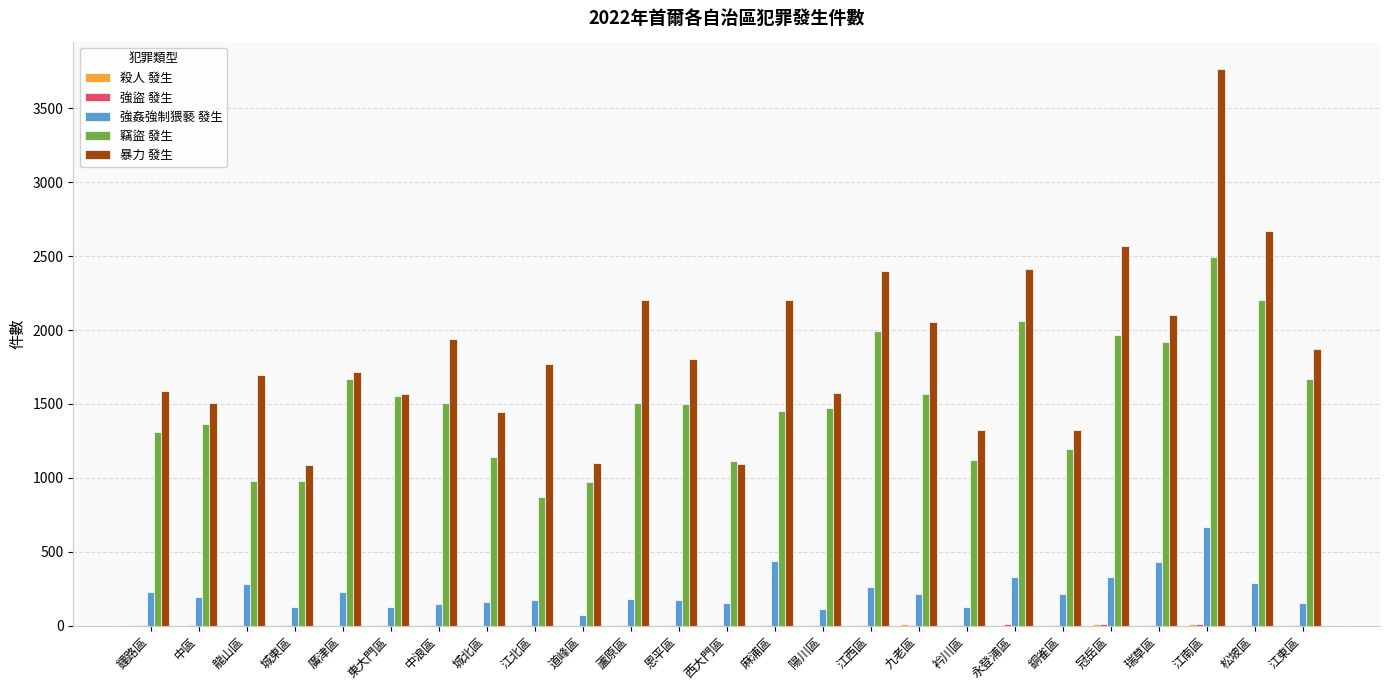

Which series has the widest spread of values?

暴力 發生